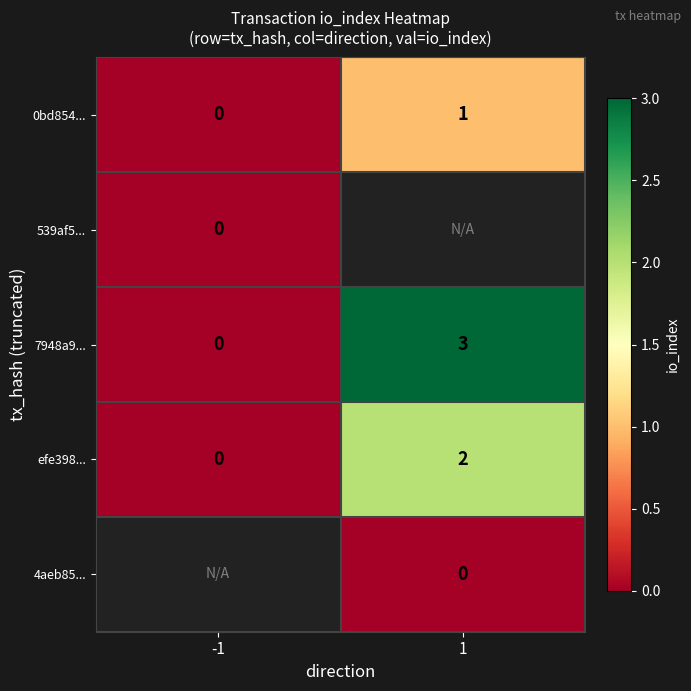

What is the sum of the 7948a9... values at 1 and -1?

3